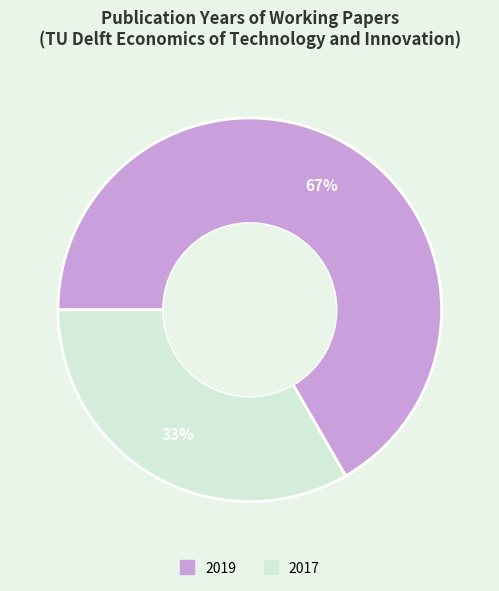

To the nearest percent, what is the average slice percentage?

50%